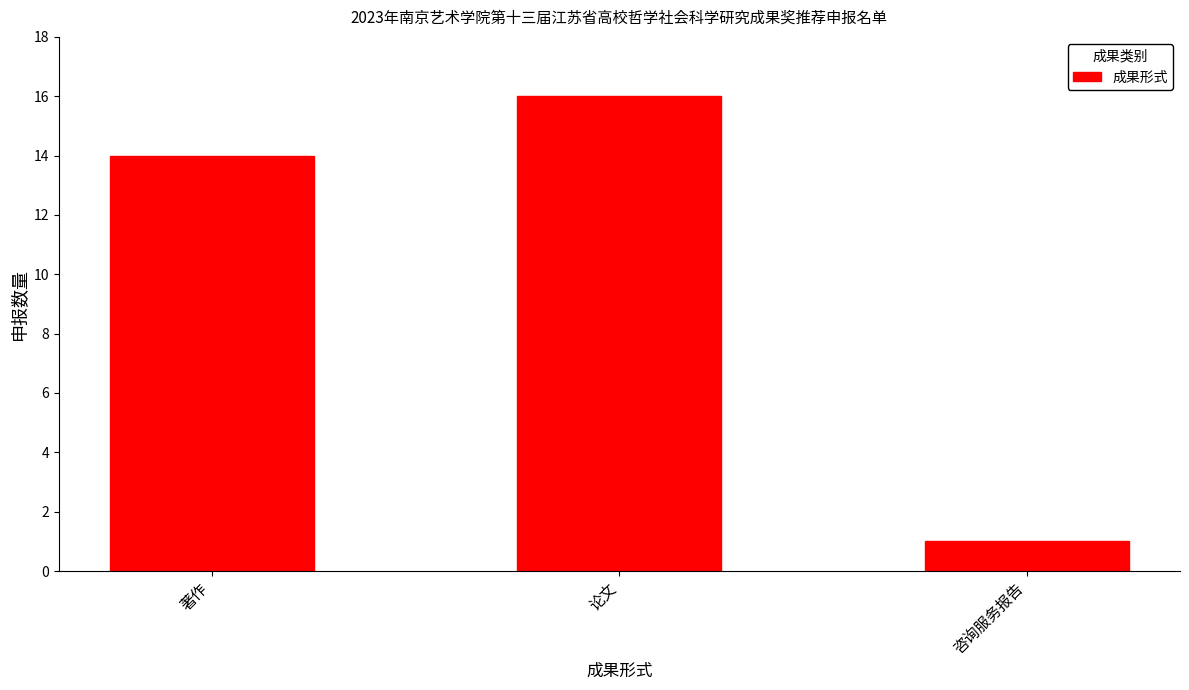

What is the difference between the values at 论文 and 著作?

2